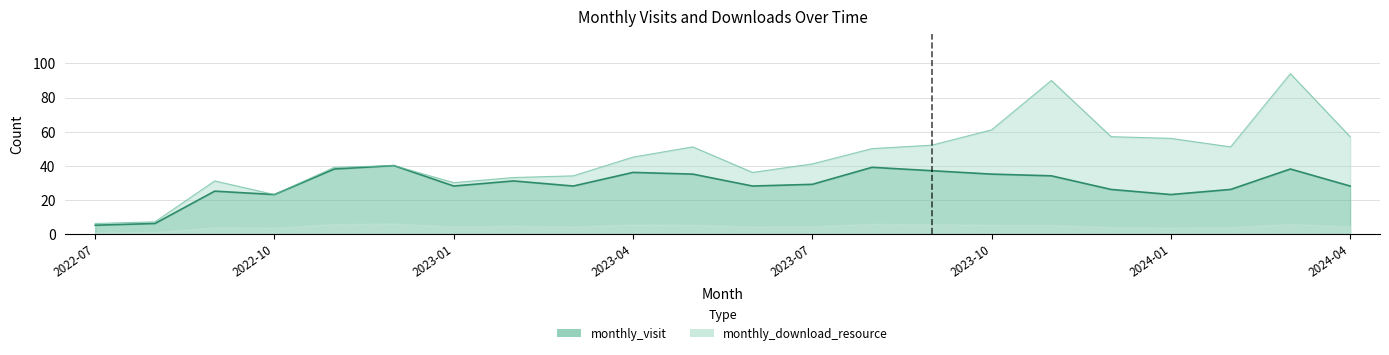

What is the ratio of the value at 2023-03 to the value at 2022-09?

1.1